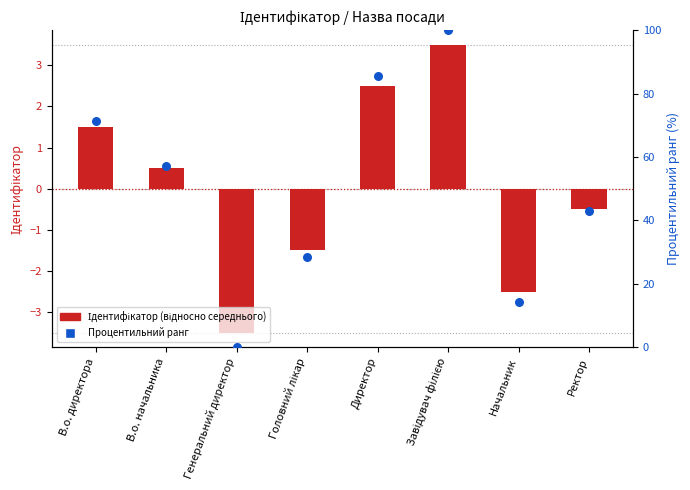

Which series reaches the maximum Y coordinate?

Процентильний ранг